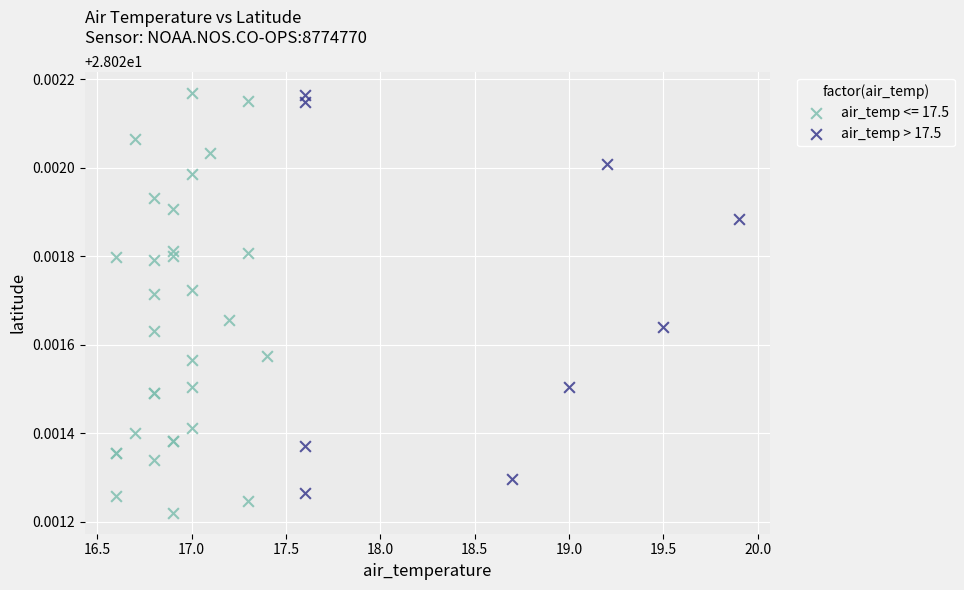

Which series reaches the minimum Y coordinate?

air_temp <= 17.5